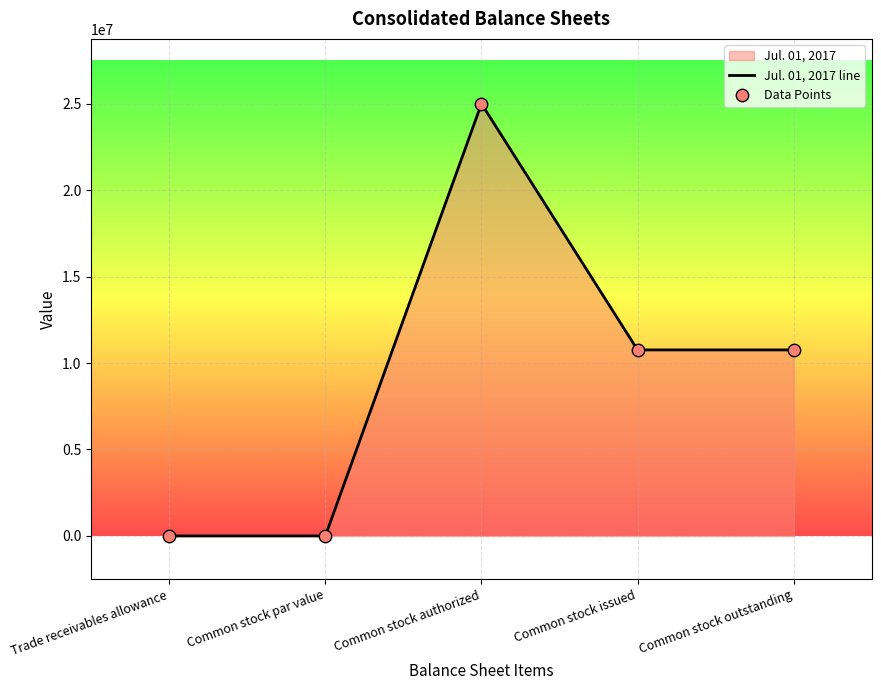

Which series has the widest spread of Y values?

Jul. 01, 2017 line